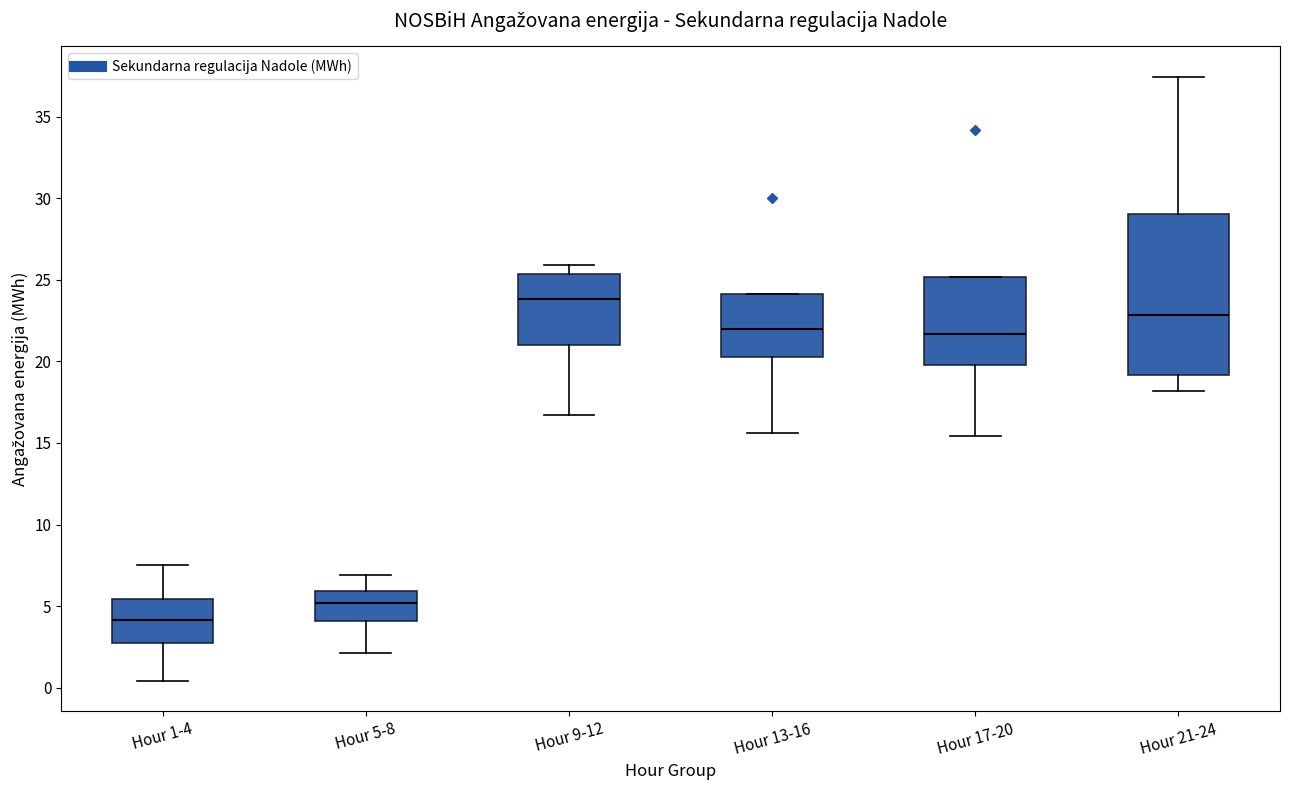

Which box is the tallest, from its lower edge to its upper edge?

Hour 21-24